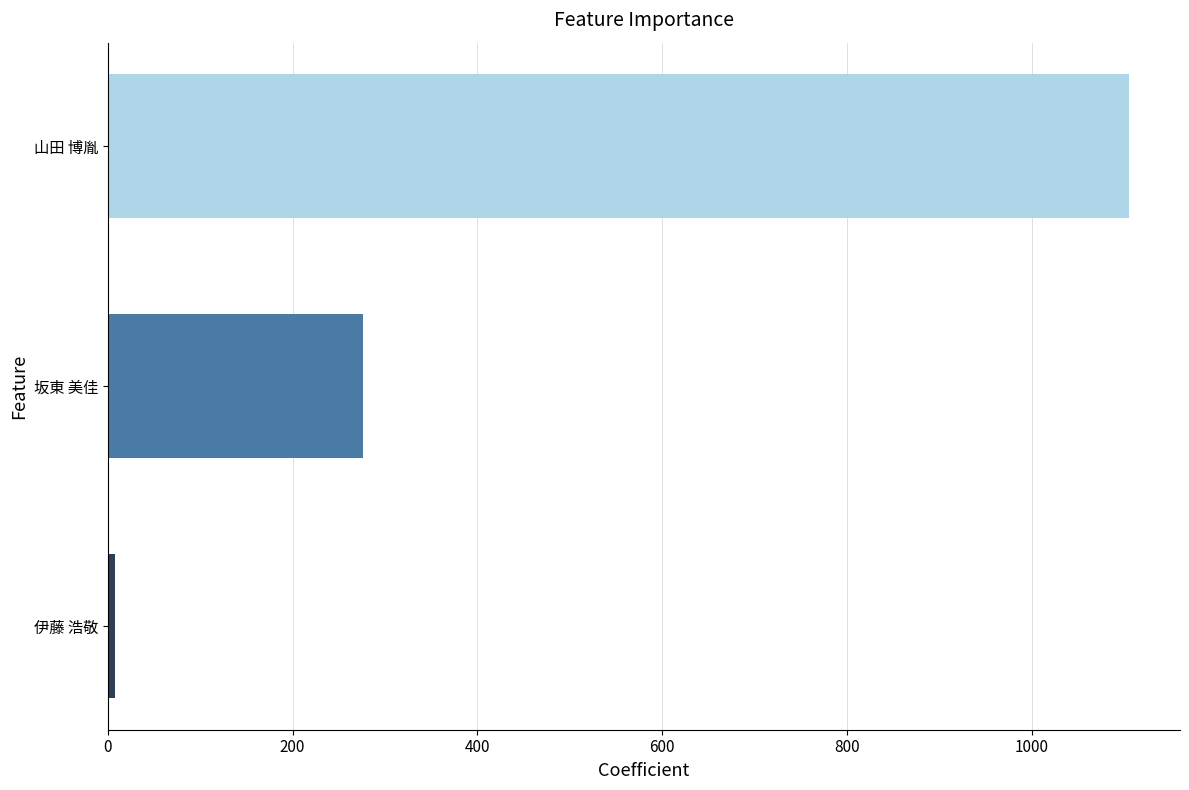

Reading bottom to top, list all the values displayed in this chart.

8	276	1105